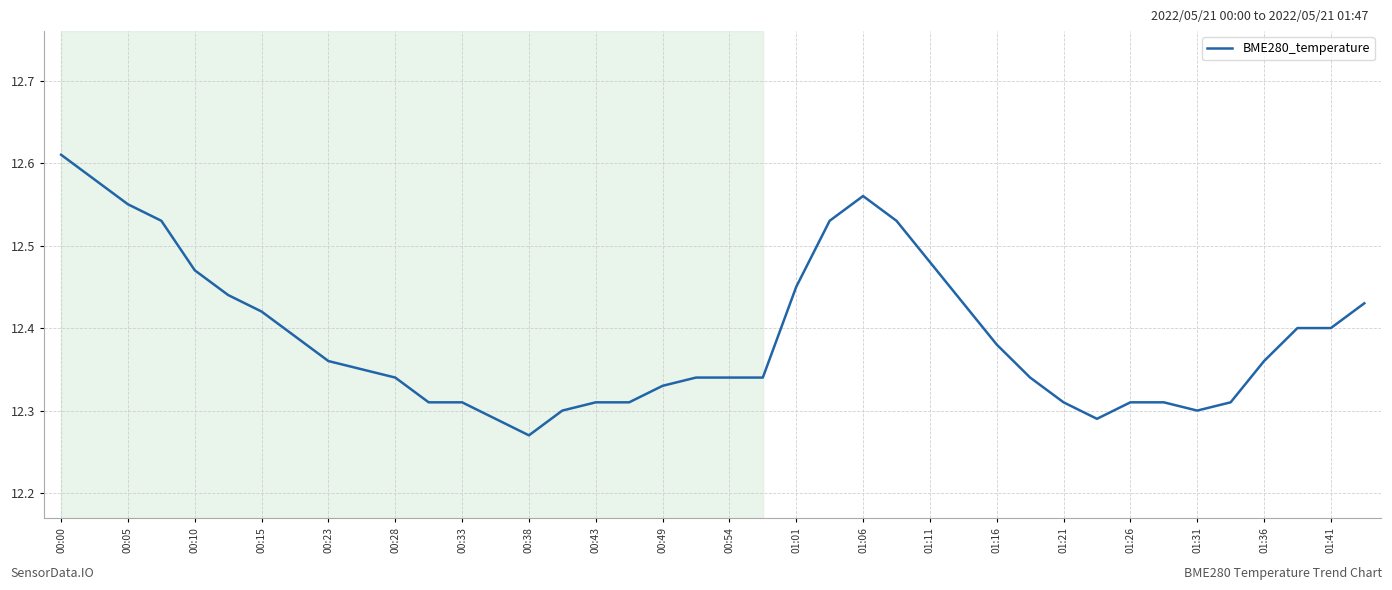

What is the difference between the maximum and minimum values?

0.3